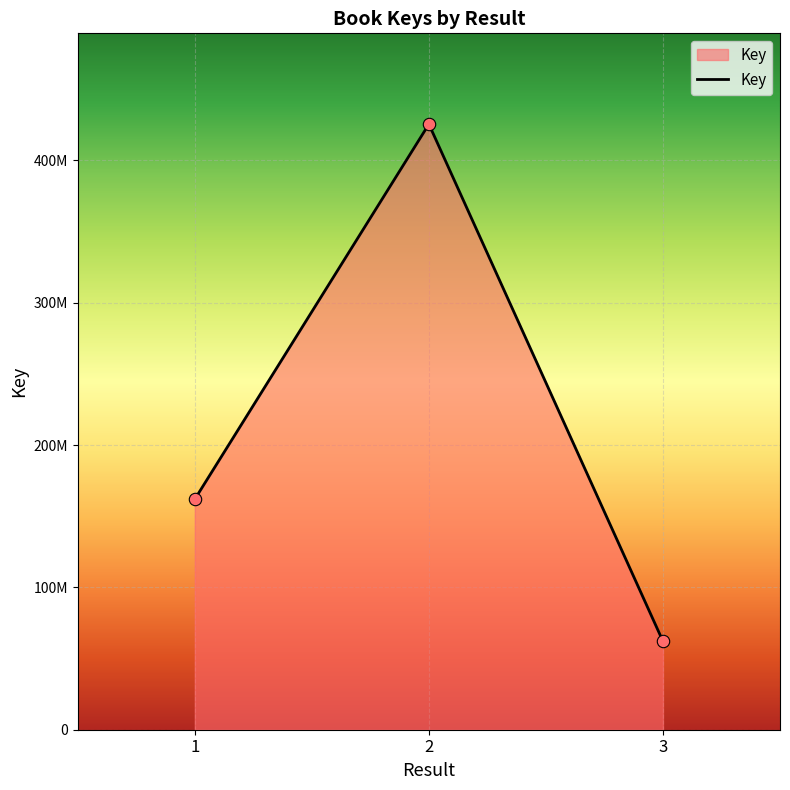

Between 2 and 1, which is larger?

2